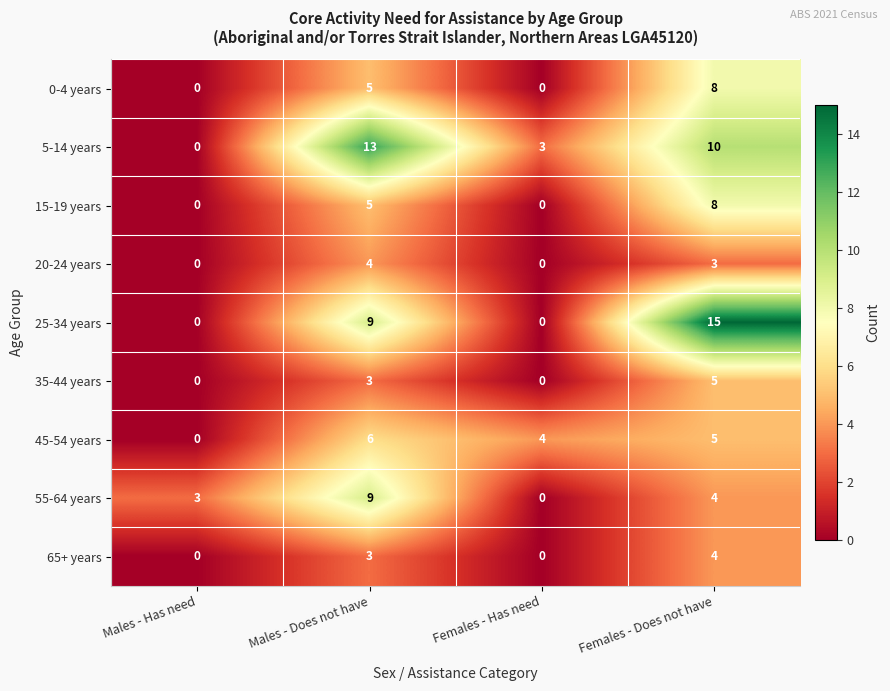

What is the greatest value displayed?

15